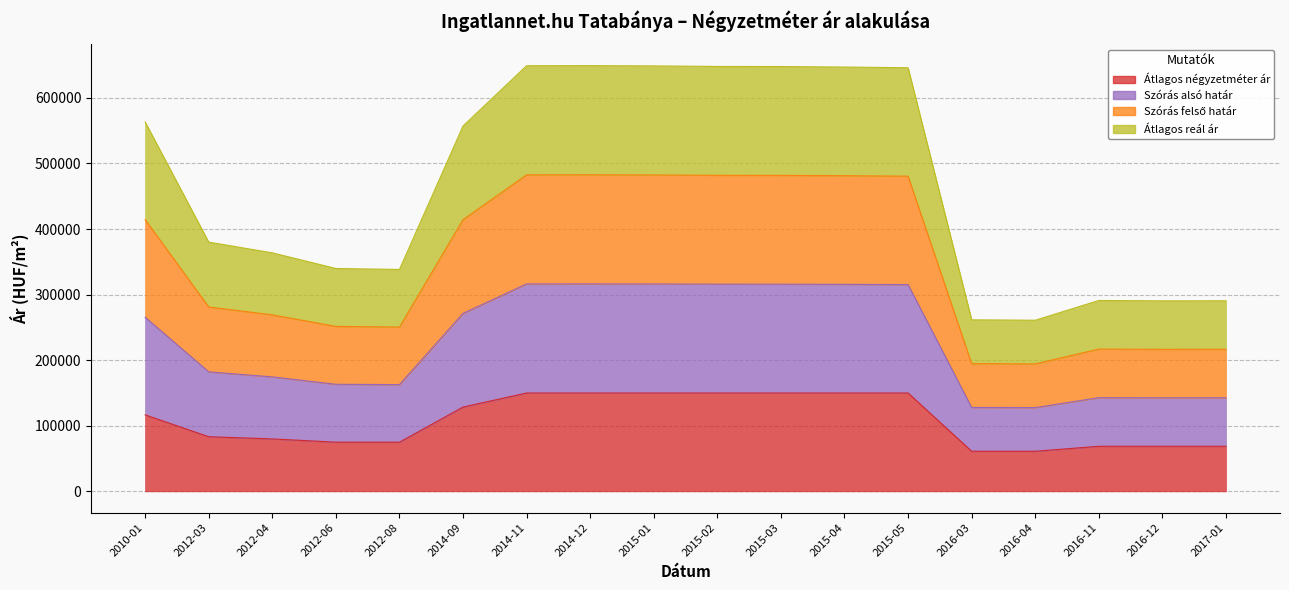

What is the difference between the maximum and minimum values in the Szórás felső határ series?

288426